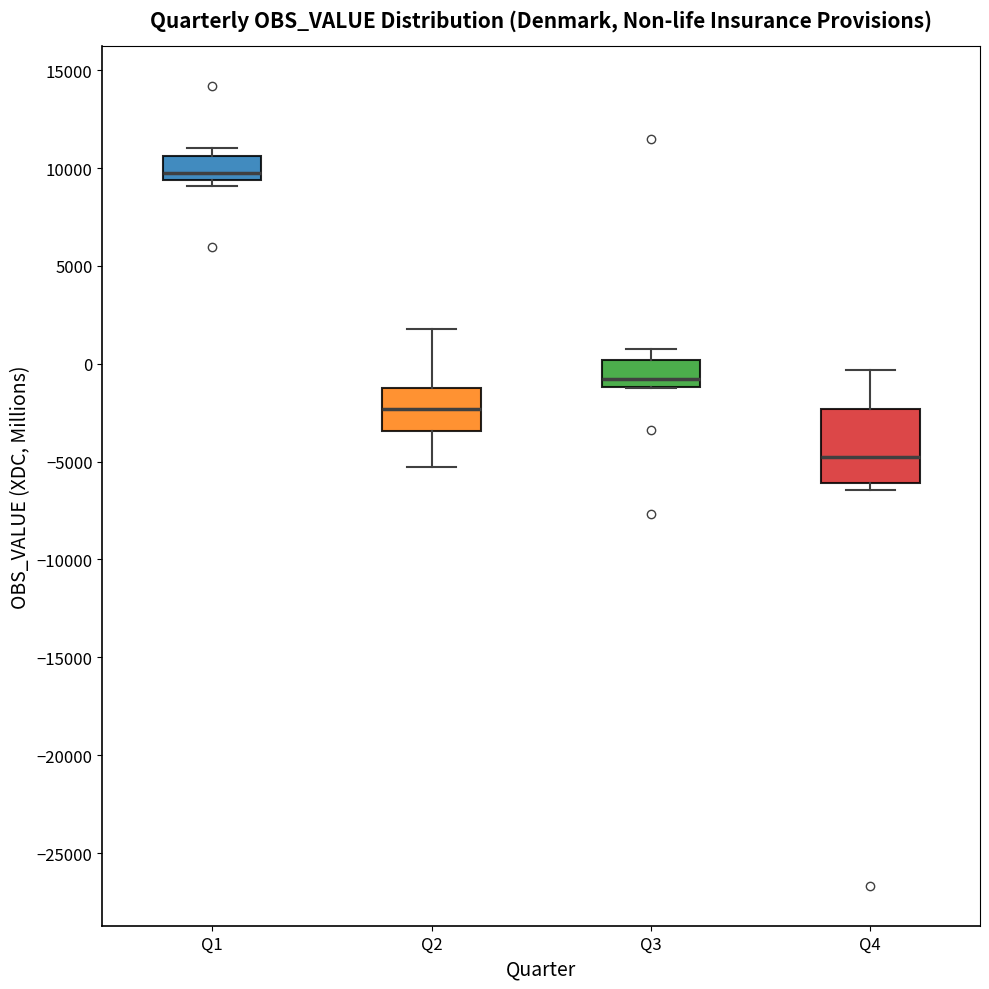

Which box is the tallest, from its lower edge to its upper edge?

Q4